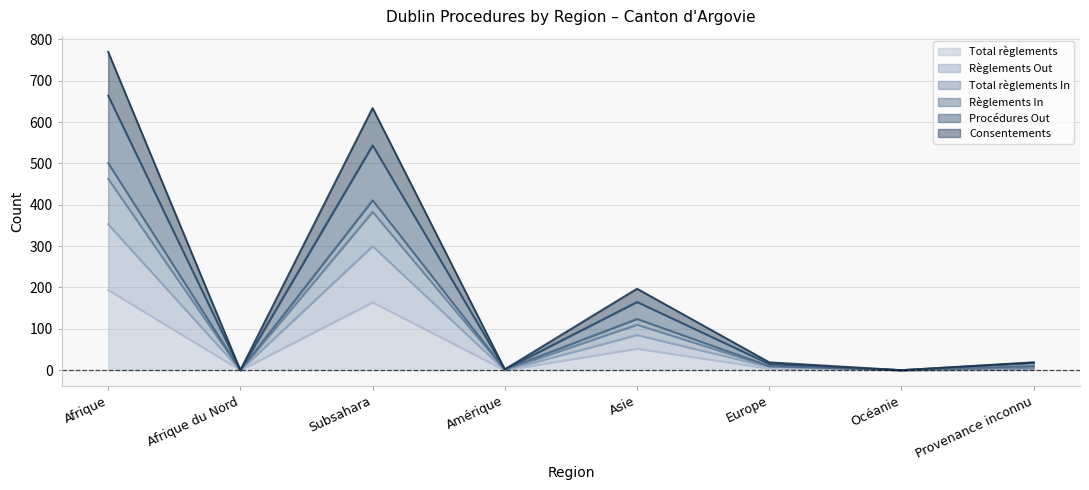

What is the total value across all series at Provenance inconnu?

56